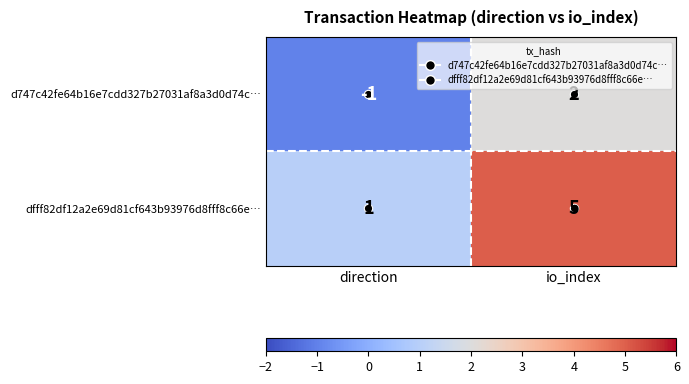

Which series has the largest total across all categories?

dfff82df12a2e69d81cf643b93976d8fff8c66e…